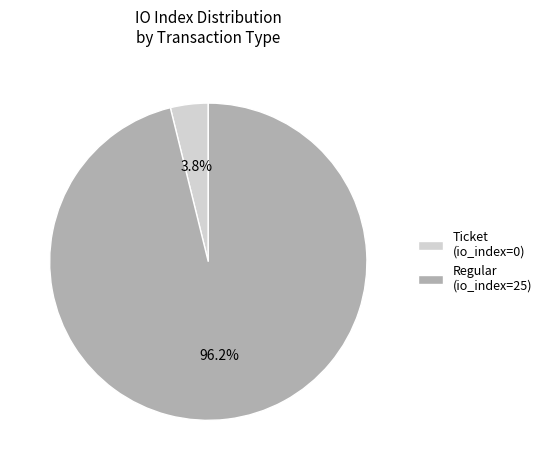

Rank the categories by value from highest to lowest.

Regular (io_index=25), Ticket (io_index=0)